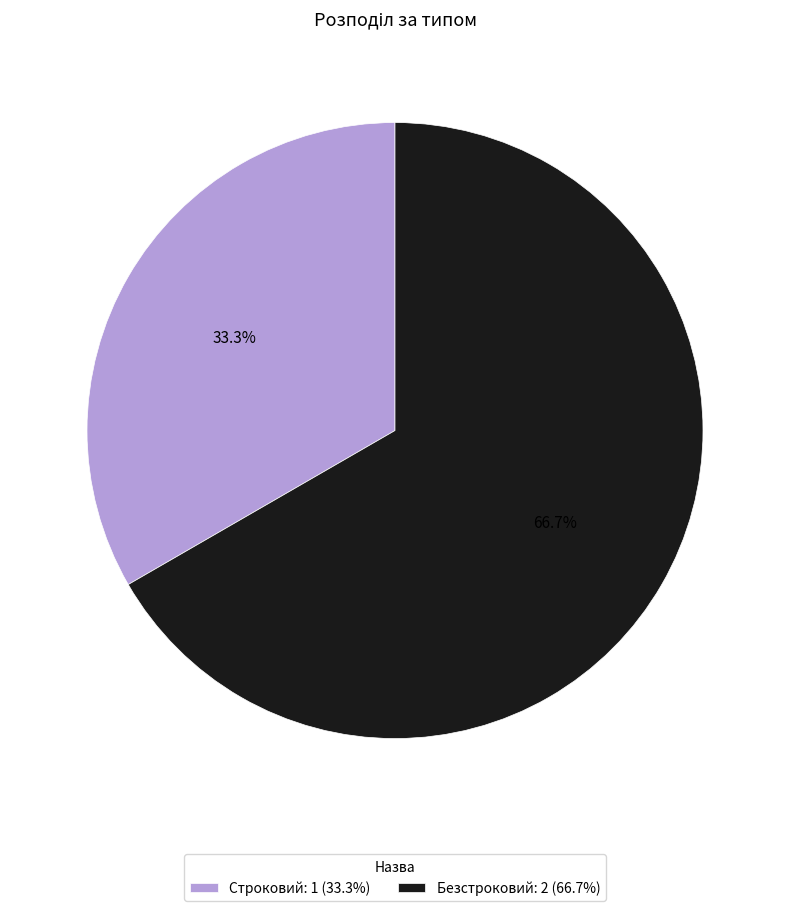

Combined, what portion of the pie is Строковий and Безстроковий?

100.0%